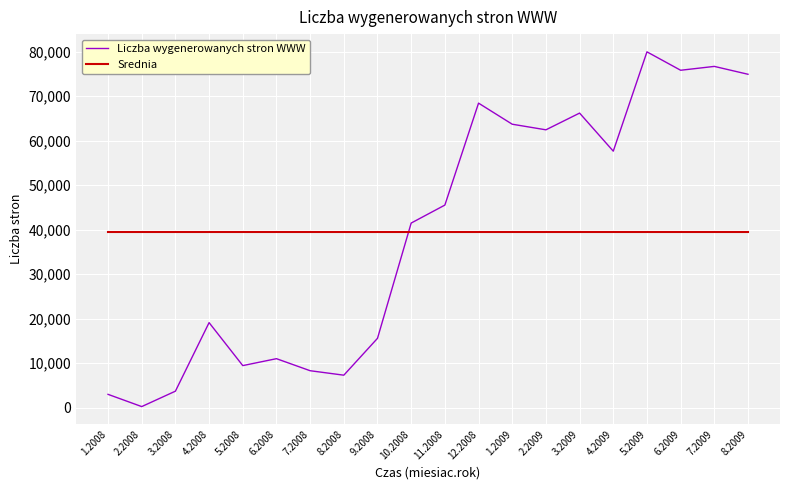

What is the total value across all series at 1.2008?

42478.9